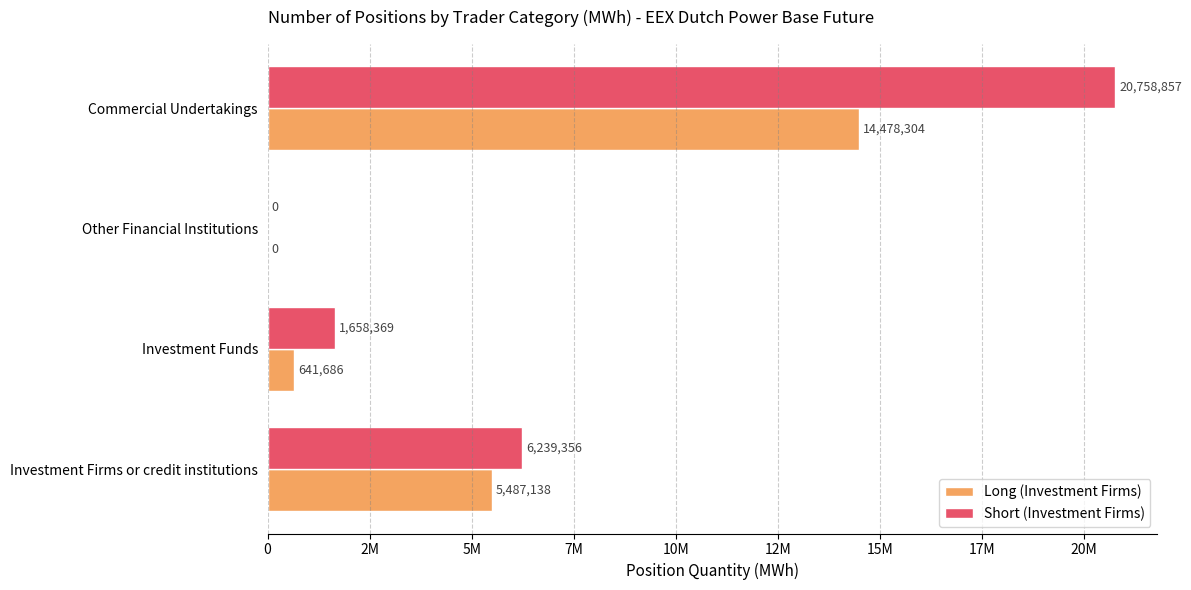

What is the sum of all Long (Investment Firms) values?

20607128